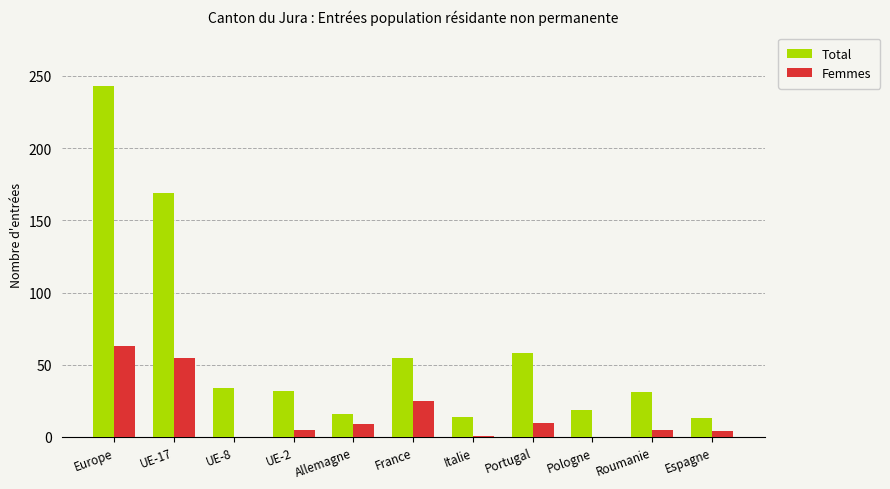

How many groups of bars are there?

11